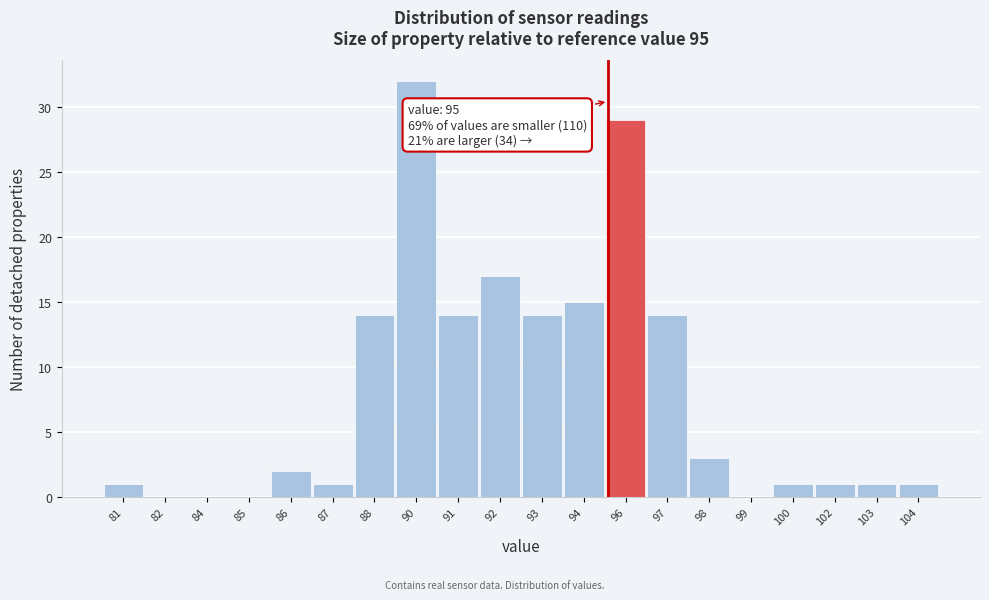

Reading left to right, what are all the values shown in this chart?

81=1	82=0	84=0	85=0	86=2	87=1	88=14	90=32	91=14	92=17	93=14	94=15	96=29	97=14	98=3	99=0	100=1	102=1	103=1	104=1